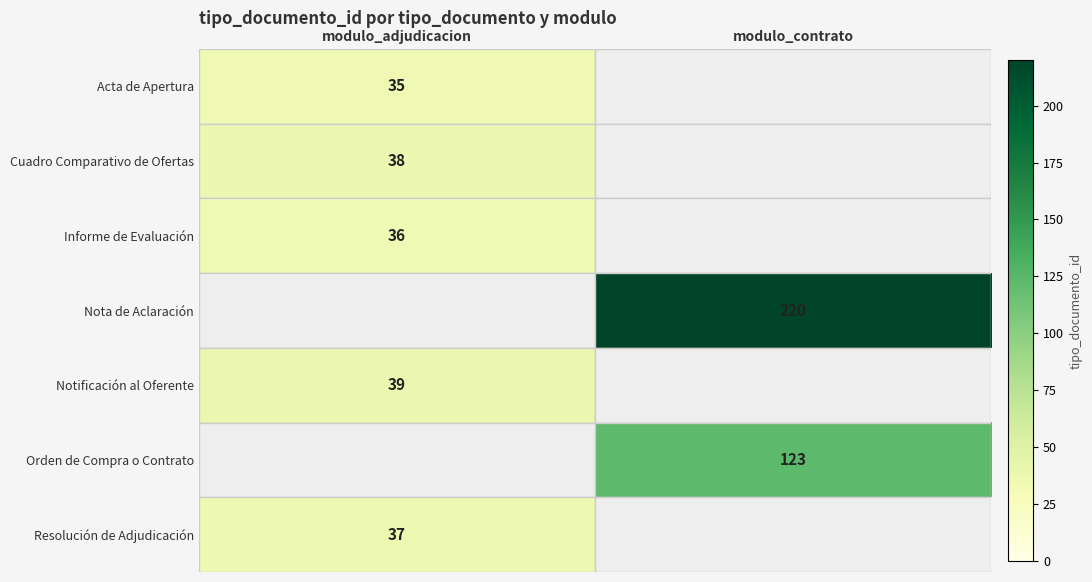

Is it true that Resolución de Adjudicación equals 49 at modulo_adjudicacion?

False